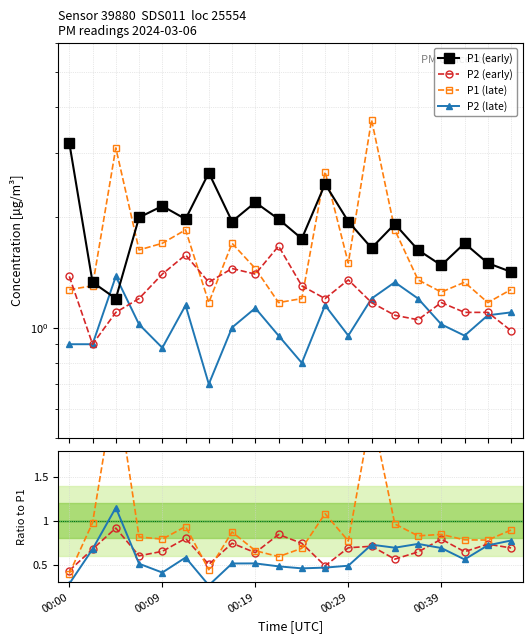

What are all the series names shown in the legend?

P1, P2, P1_late, P2_late